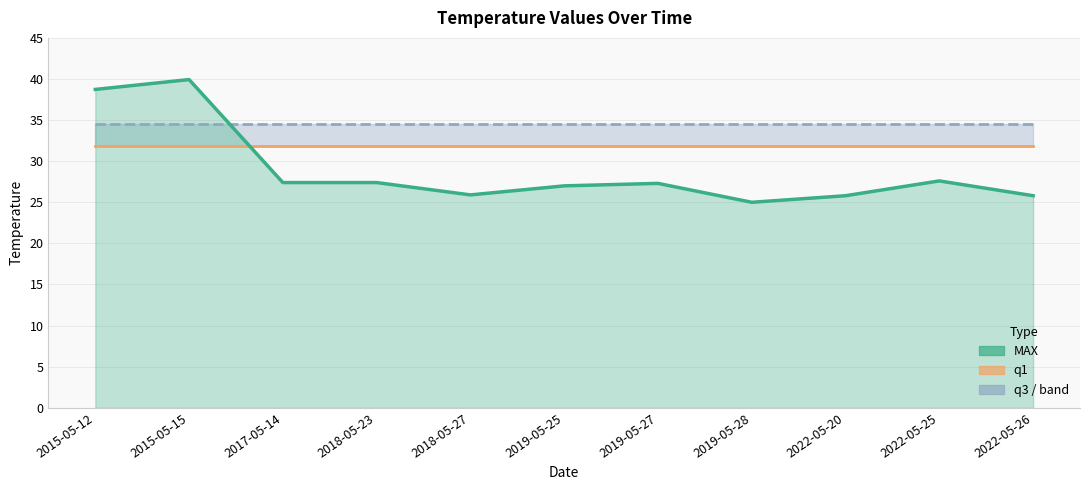

Which series has the largest total across all categories?

q3